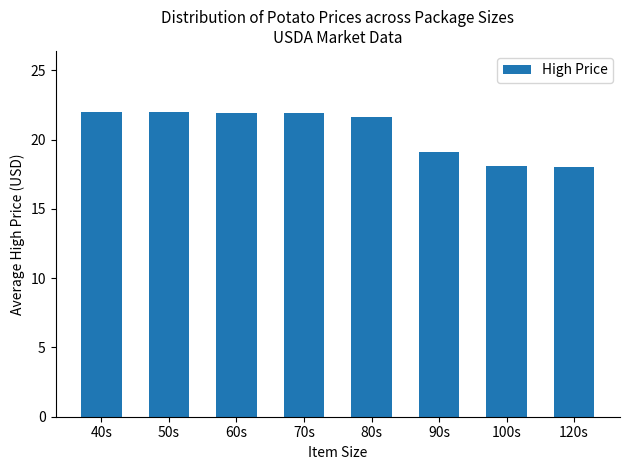

True or false: the data shows 19.1 at 90s.

True